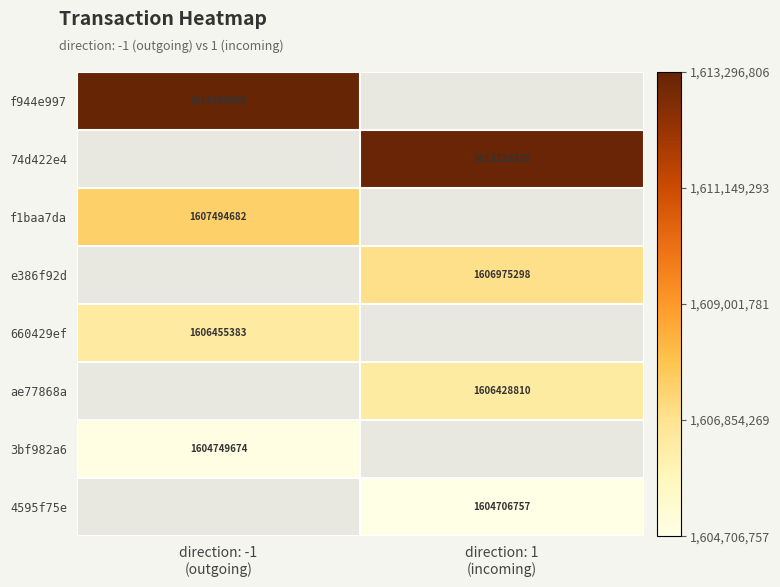

Read the 660429ef value at direction: -1 (outgoing).

1606455383.0